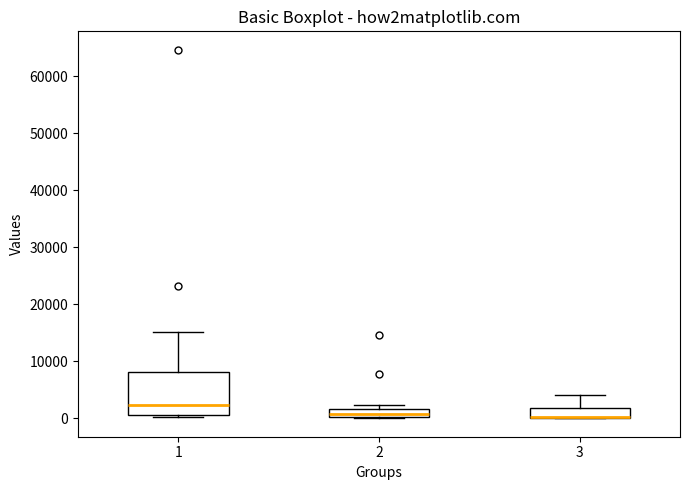

Where is the upper edge of the box at x = 2 on the y-axis? The values are not printed on the chart, so give them approximately, as read against the axis.

2000